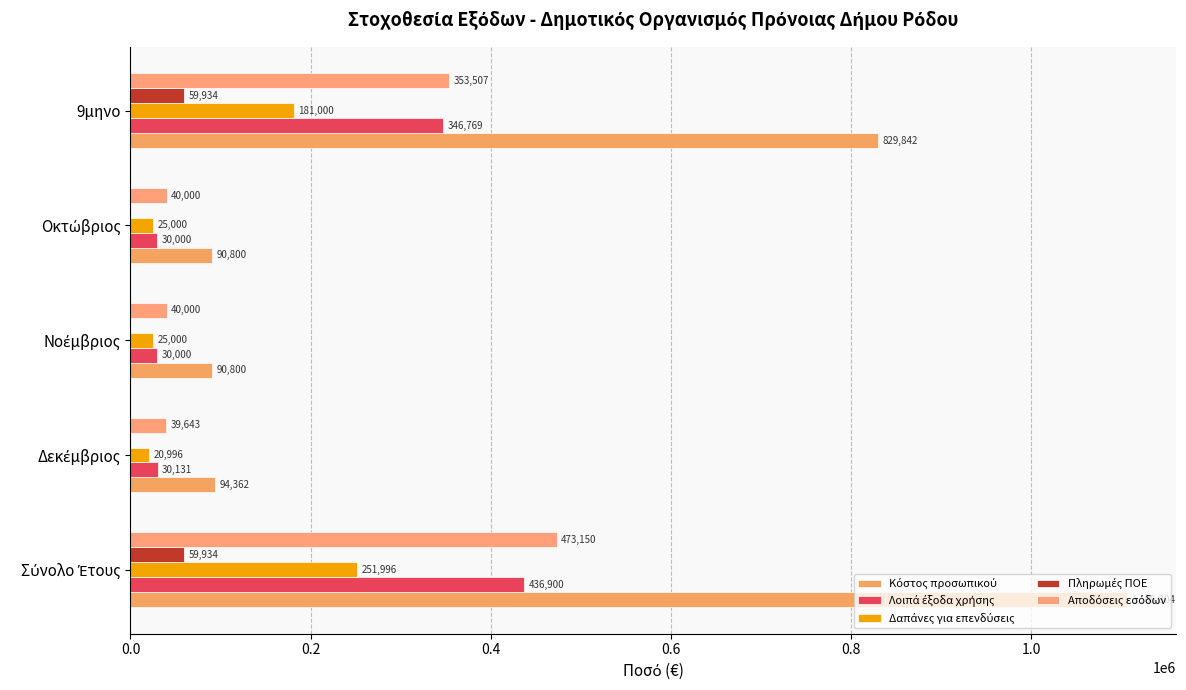

Count the number of categories in the chart.

5